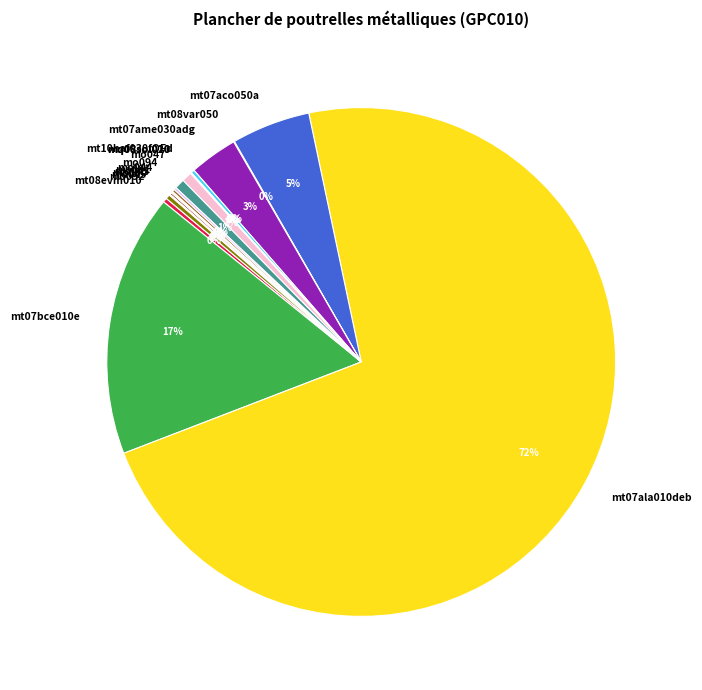

Is it true that mt07ala010deb is 62% of the pie?

False